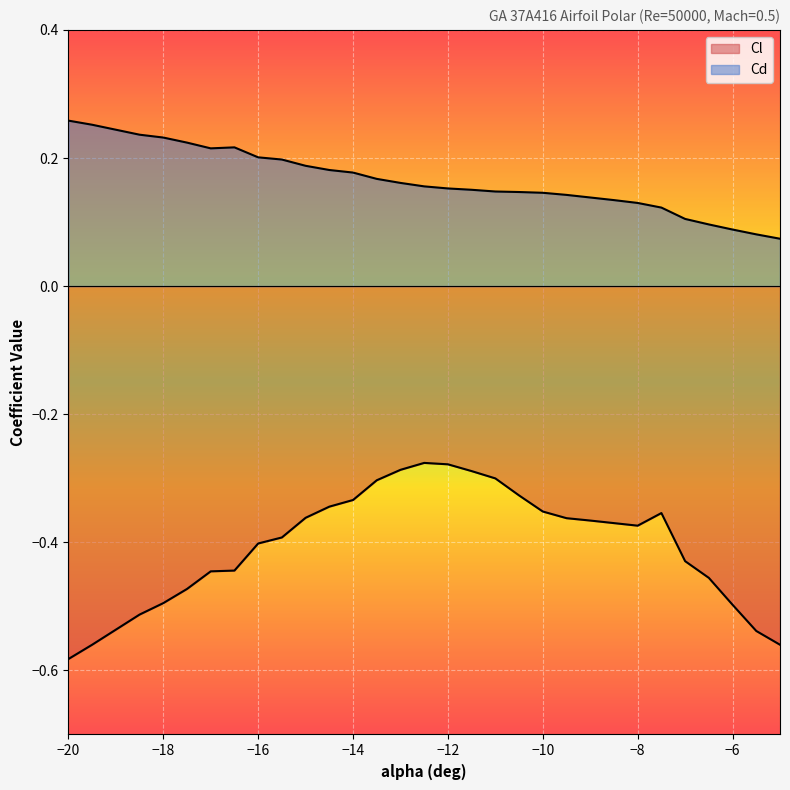

What is the difference between the highest and lowest values at -10?

0.5